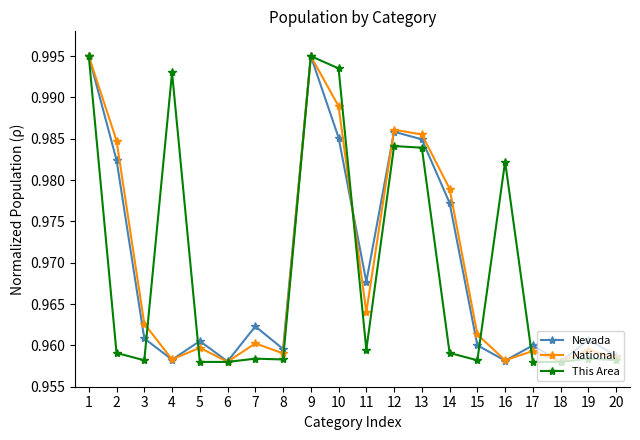

Is the value of Nevada at 6 greater than the value of This Area at 14?

No